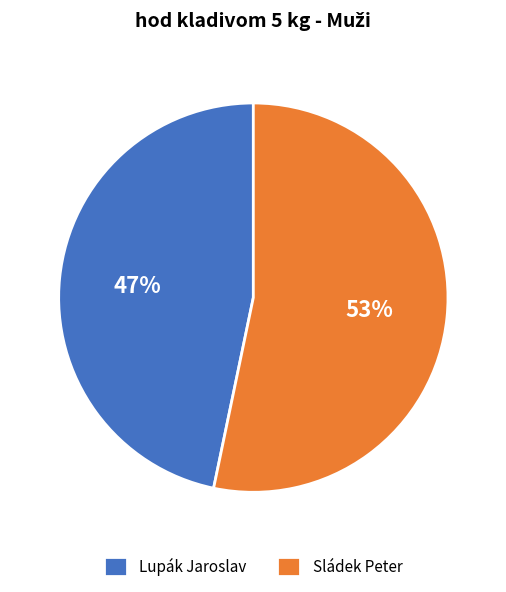

What is the largest slice in the pie chart?

Sládek Peter